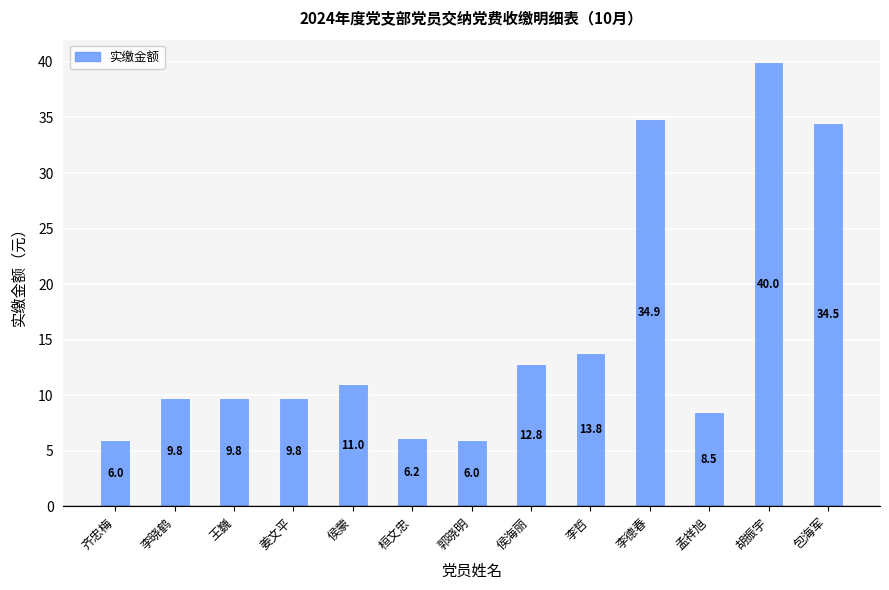

What is the change in value from 齐忠梅 to 包海军?

+28.5